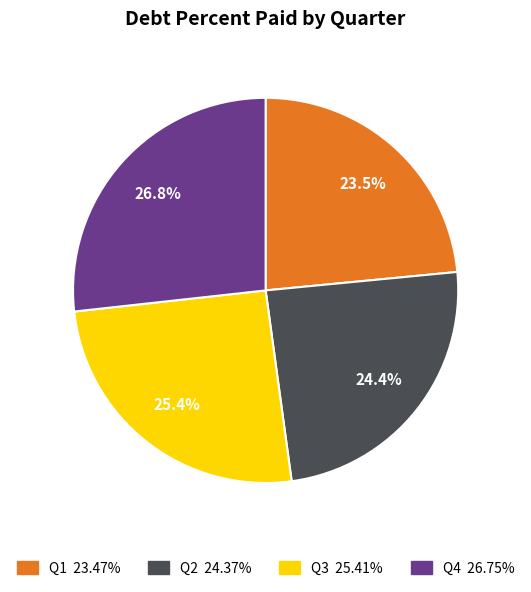

To the nearest percent, what is the difference between the largest and smallest slice percentages?

3%